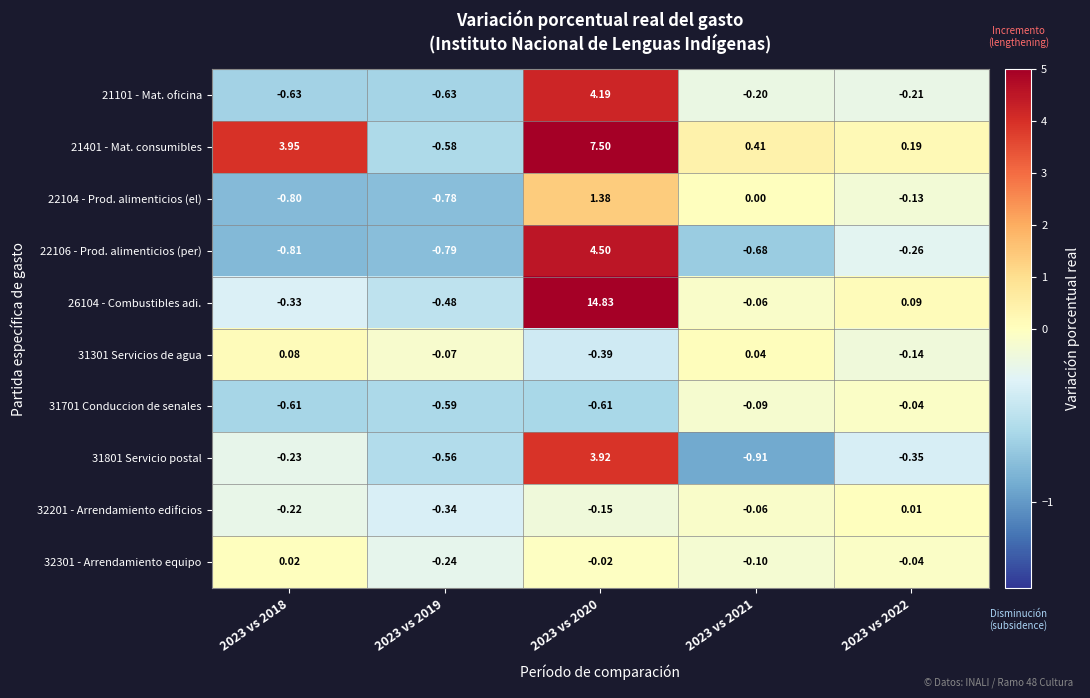

Which series has the largest total across all categories?

26104 - Combustibles adi.